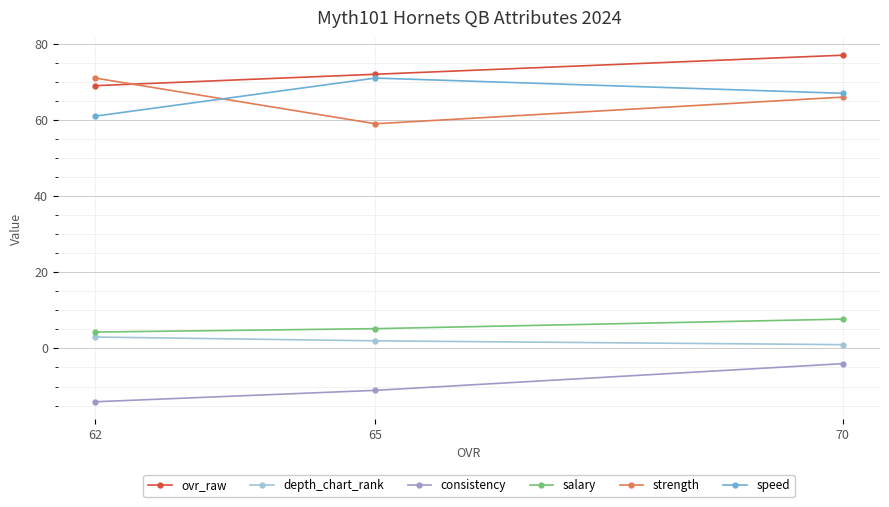

Is it true that salary equals 1.9 at 65?

False